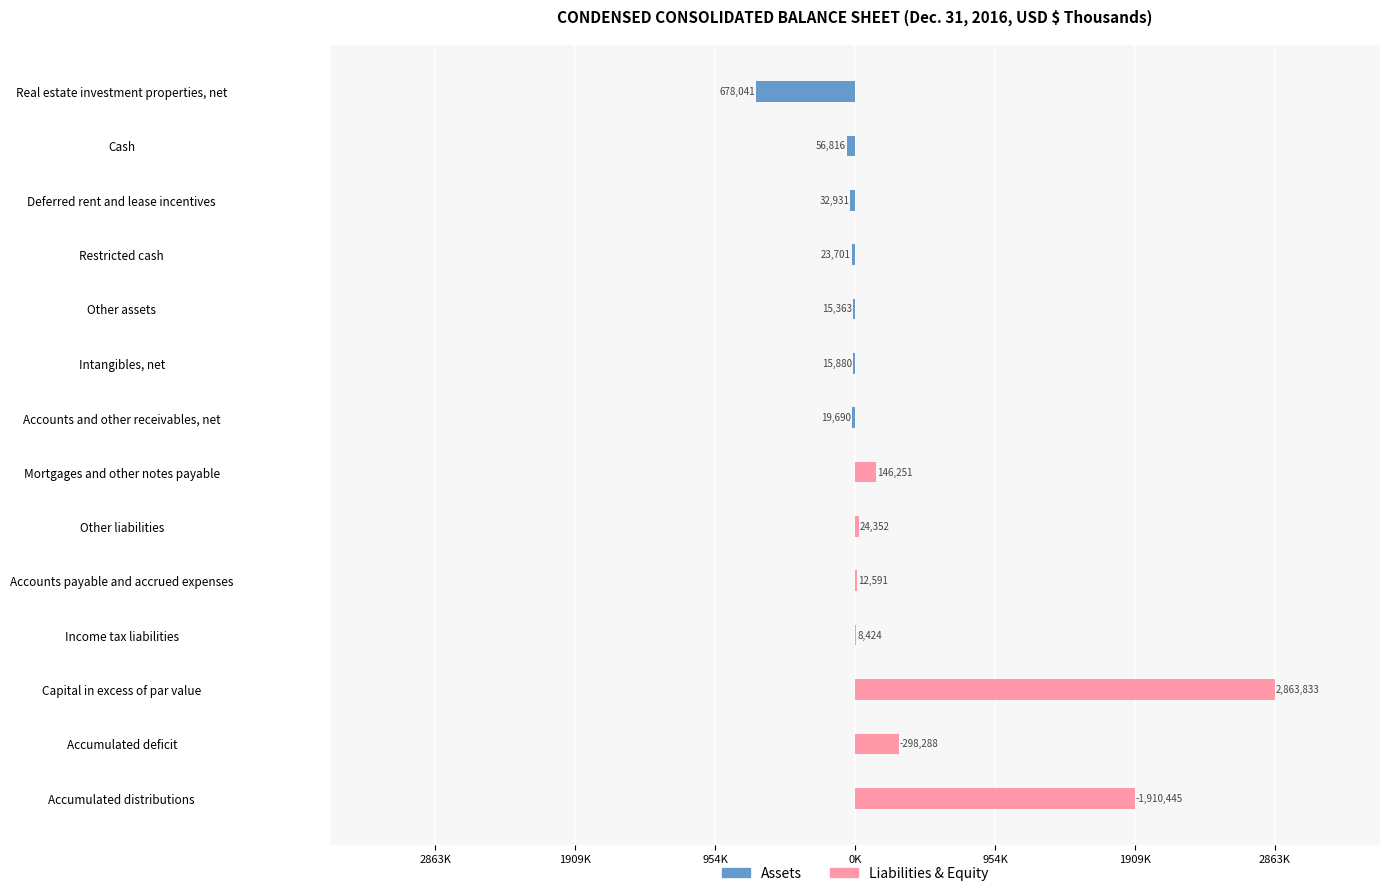

Is it true that Liabilities & Equity equals 3027338 at Accumulated distributions?

False